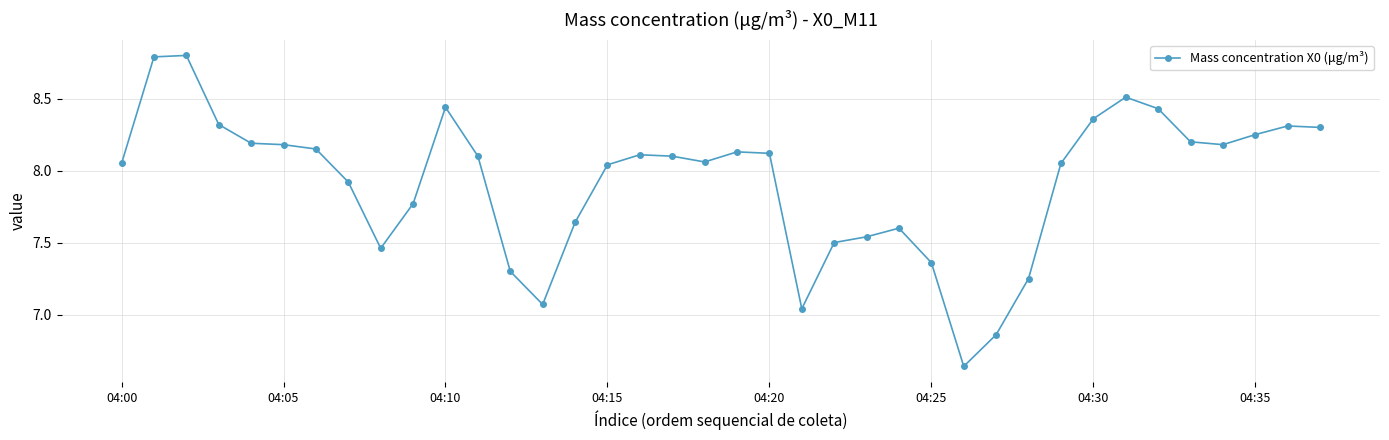

How many lines are shown in the chart?

1